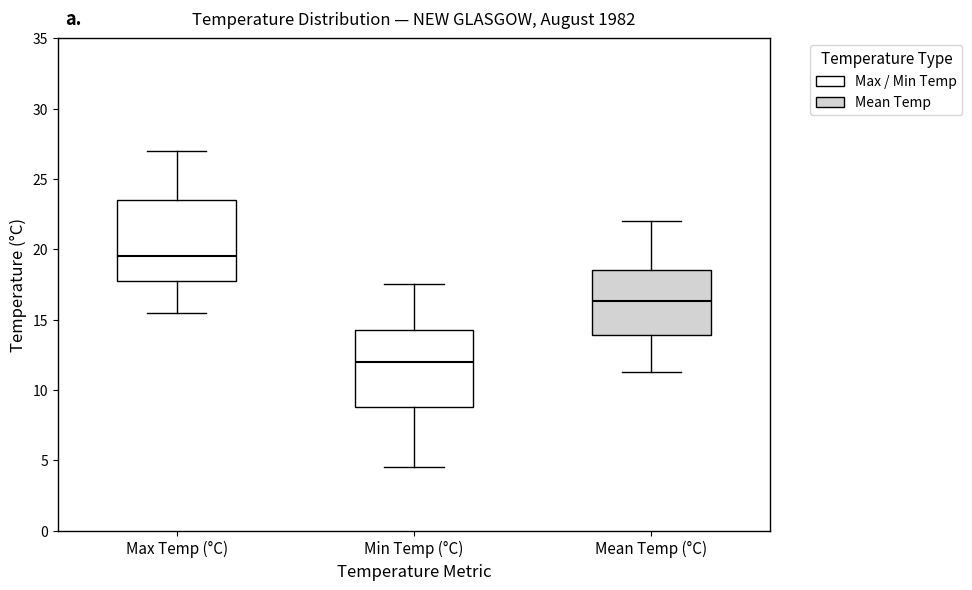

Reading left to right, read every box against the y-axis: the position of its median line, the range the box covers, and the ends of its whiskers. The values are not printed on the chart, so give them approximately, as read against the axis.

Max Temp (°C): median 19.5, box 18.0 to 23.5, whiskers 15.5 to 27.0
Min Temp (°C): median 12.0, box 9.0 to 14.5, whiskers 4.5 to 17.5
Mean Temp (°C): median 16.5, box 14.0 to 18.5, whiskers 11.5 to 22.0